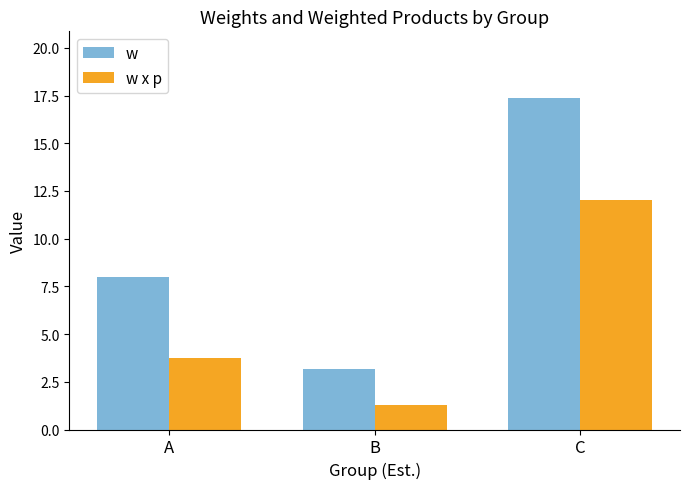

At B, list the series in order from largest to smallest.

w, w x p